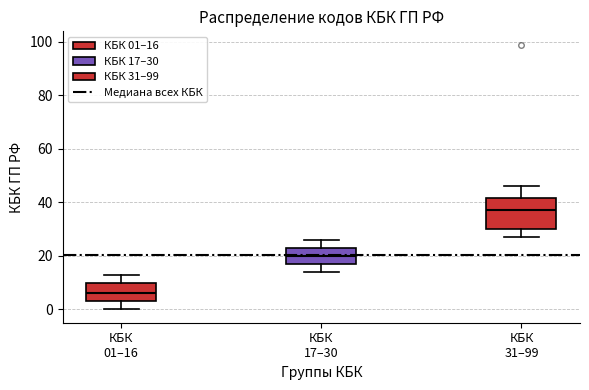

Which box has the highest median line?

КБК 31–99